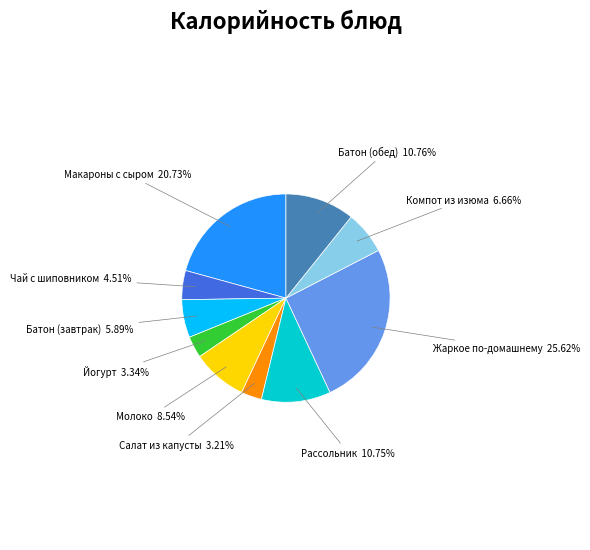

Is there a majority slice in this chart?

No